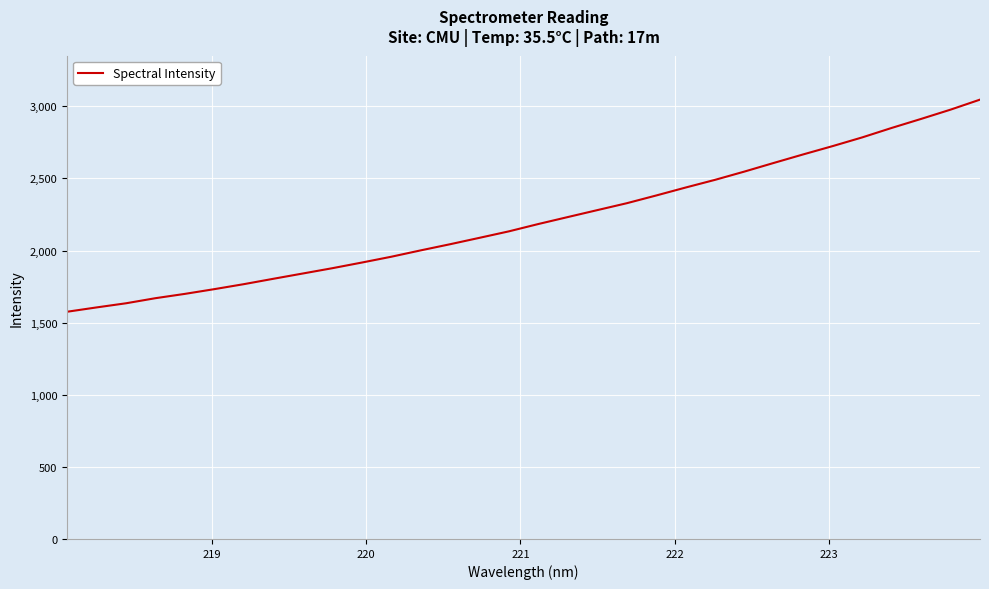

True or false: there are more than 1 points higher than both neighbors.

False